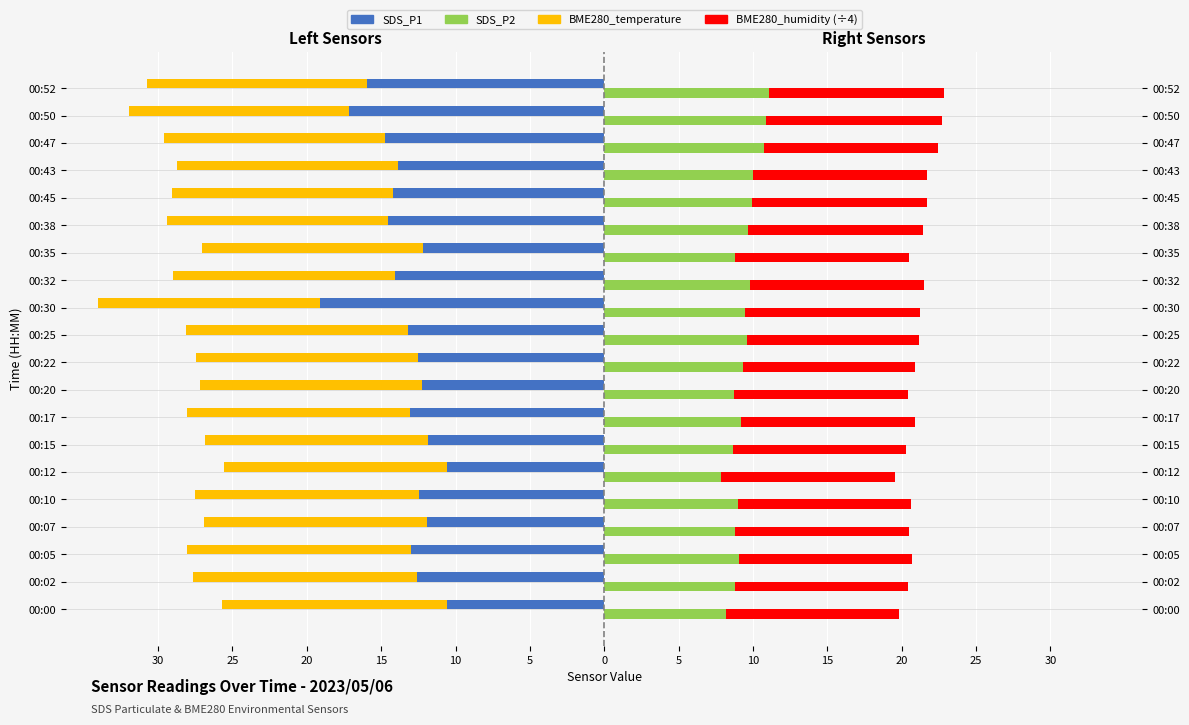

What is the sum of the SDS_P2 values at 00:07 and 00:35?

17.6